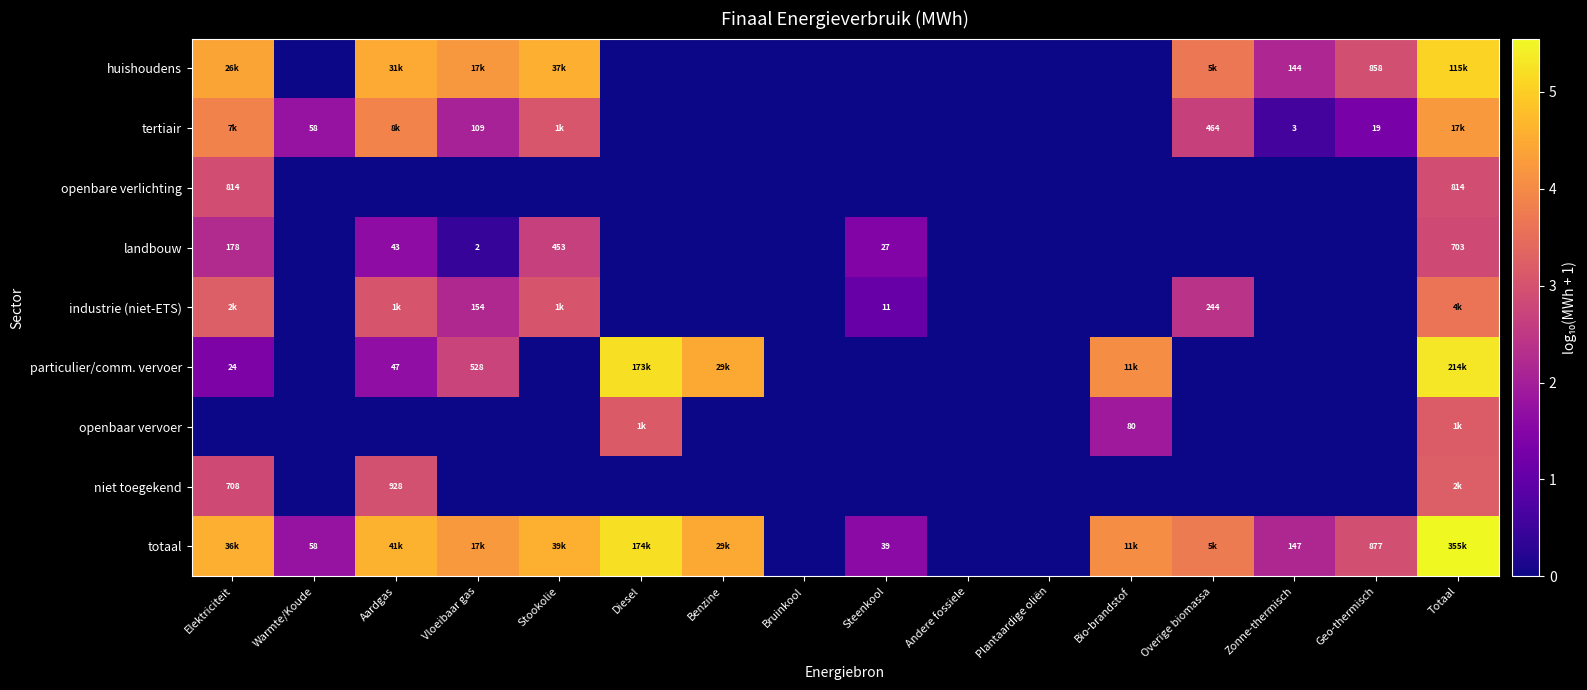

Count the number of categories in the chart.

16